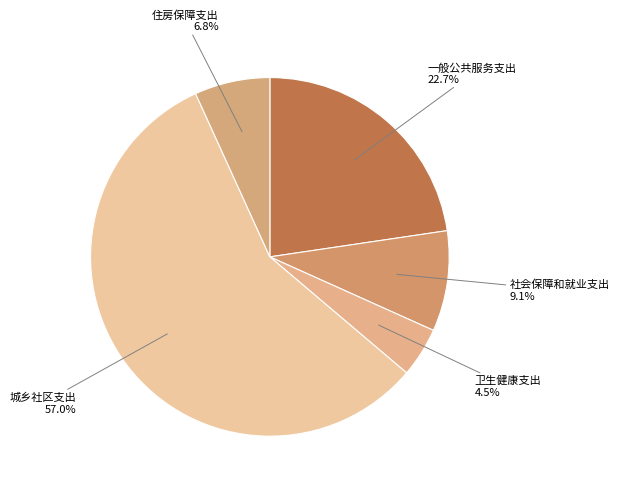

Rank the categories by value from lowest to highest.

卫生健康支出, 住房保障支出, 社会保障和就业支出, 一般公共服务支出, 城乡社区支出